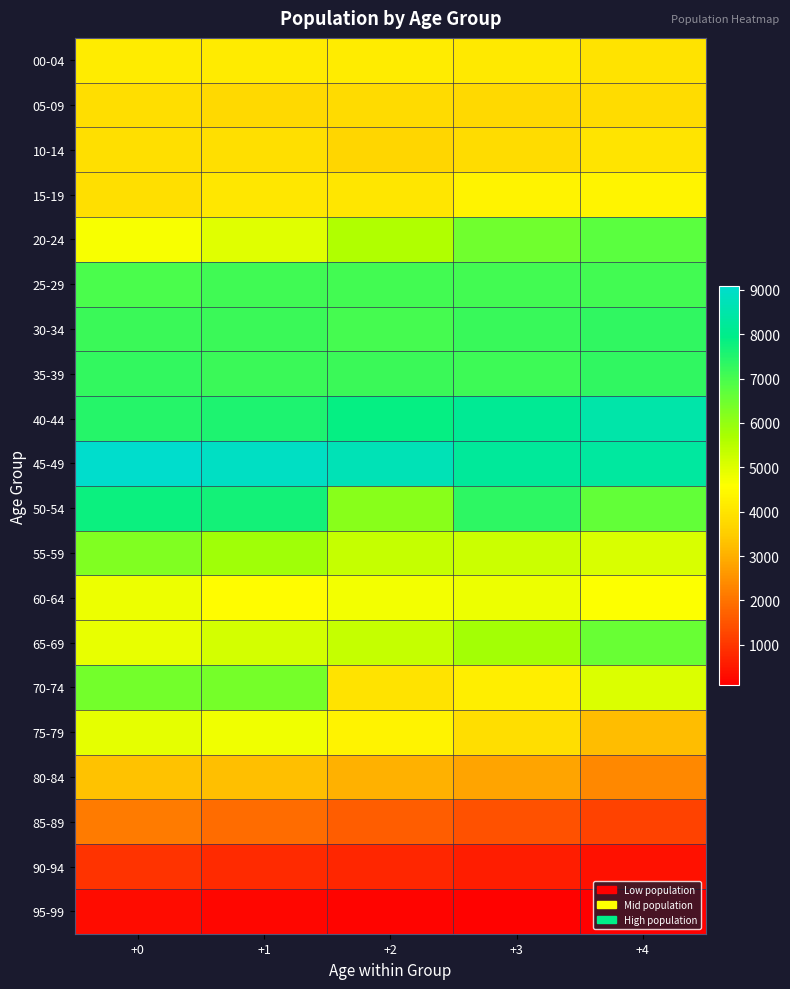

List the series in order of their peak value, lowest first.

95-99, 90-94, 85-89, 80-84, 05-09, 10-14, 00-04, 15-19, 60-64, 75-79, 55-59, 70-74, 65-69, 20-24, 25-29, 30-34, 35-39, 50-54, 40-44, 45-49